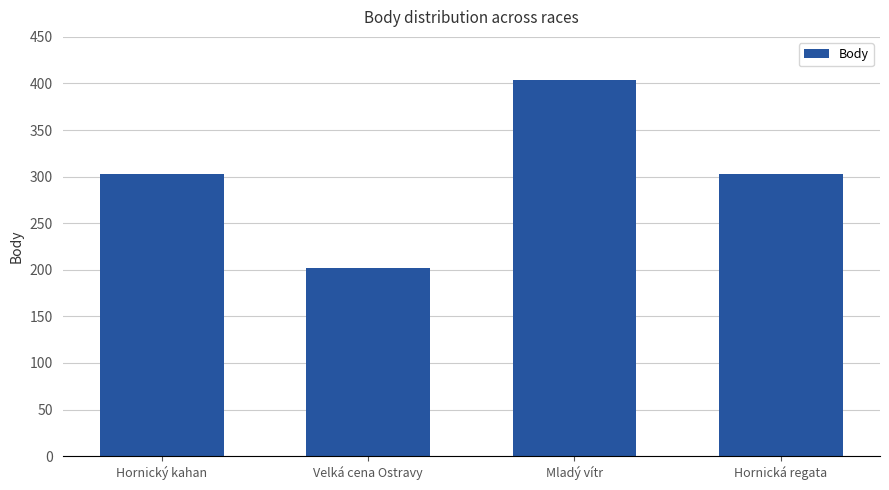

What is the change in value from Hornický kahan to Mladý vítr?

+101